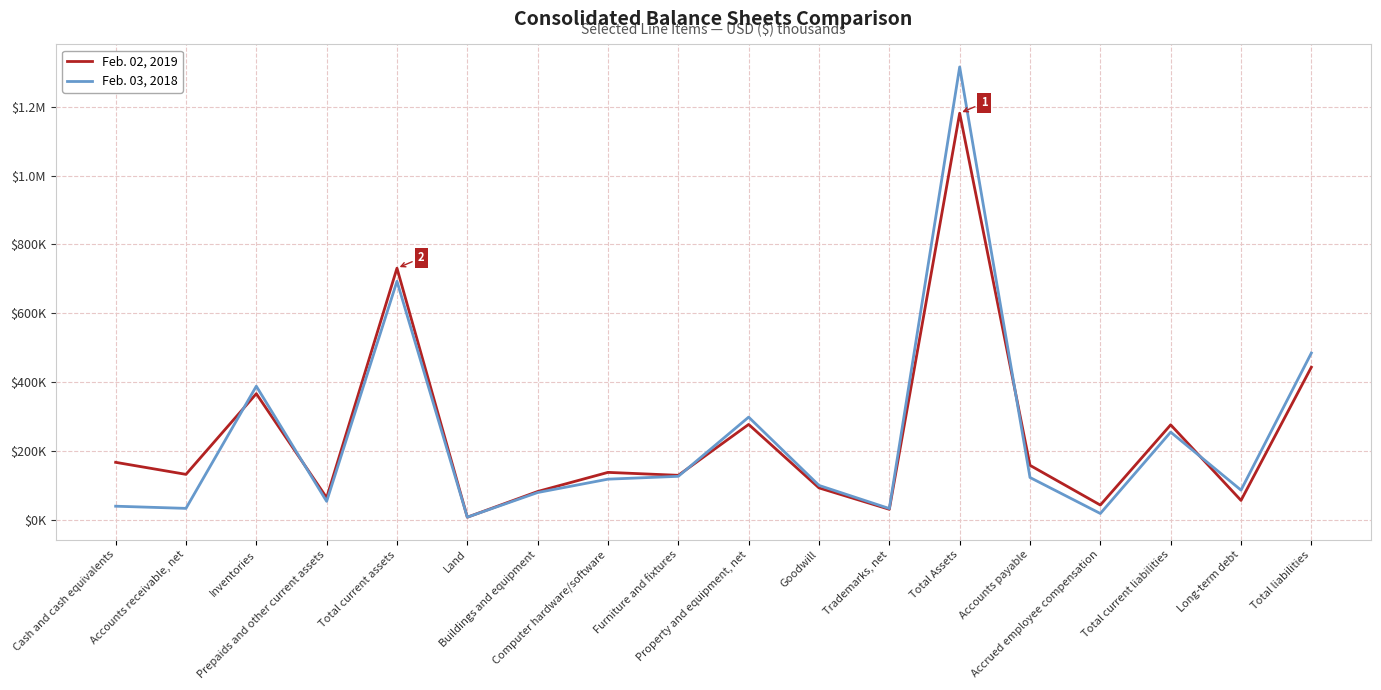

What are all the series names shown in the legend?

Feb. 02, 2019, Feb. 03, 2018